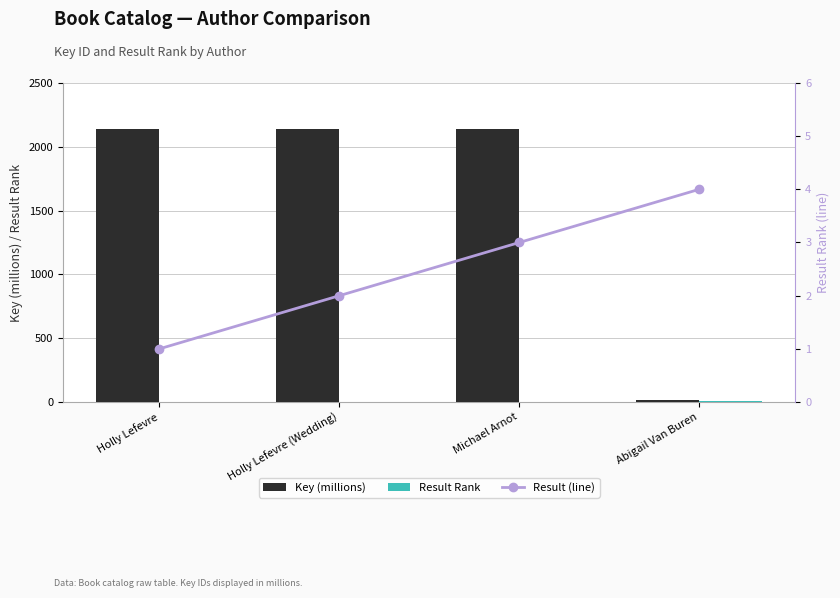

At which label does Result Rank first exceed 3?

Abigail Van Buren